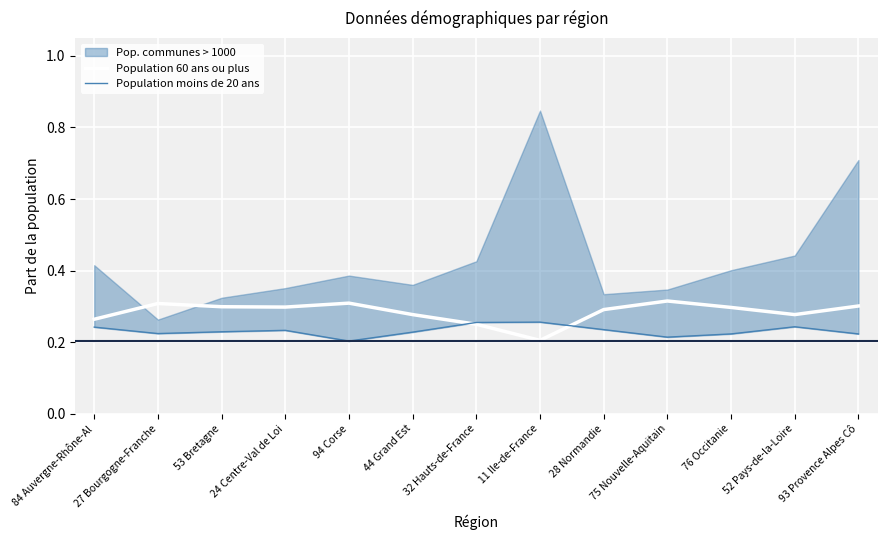

The value of Population 60 ans ou plus at 84 Auvergne-Rhône-Al is 0.1. True or false?

False